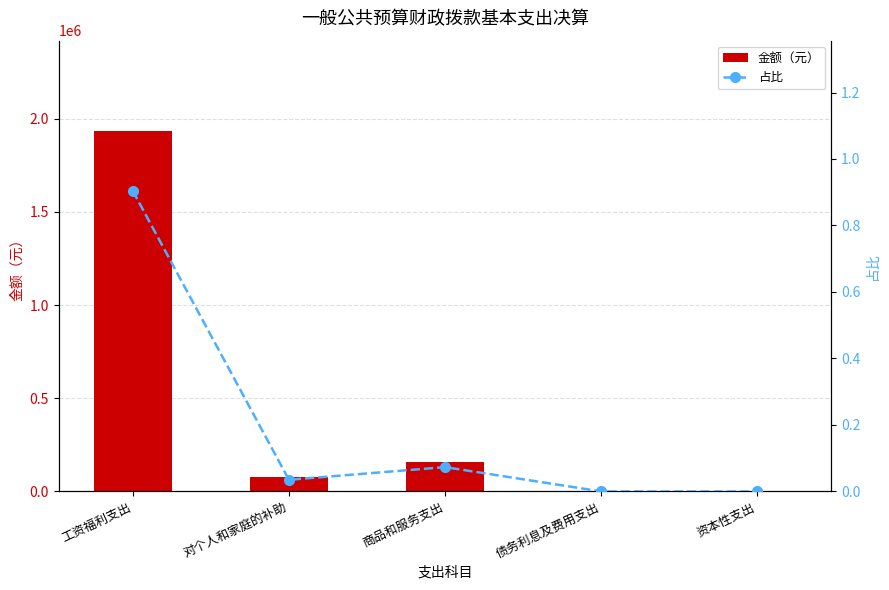

At how many categories does at least one series exceed 448978?

1